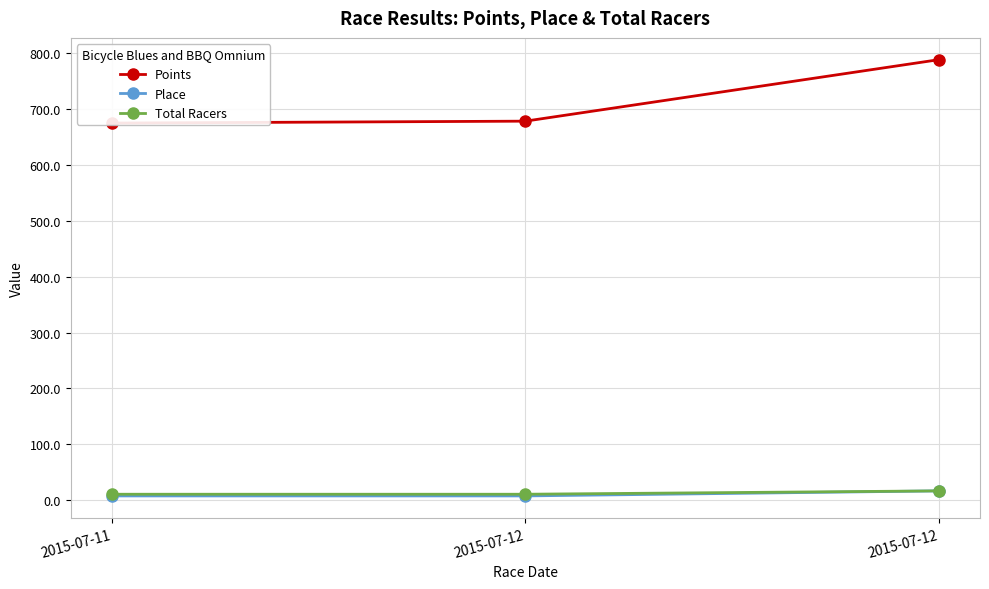

At how many categories does at least one series exceed 695?

1